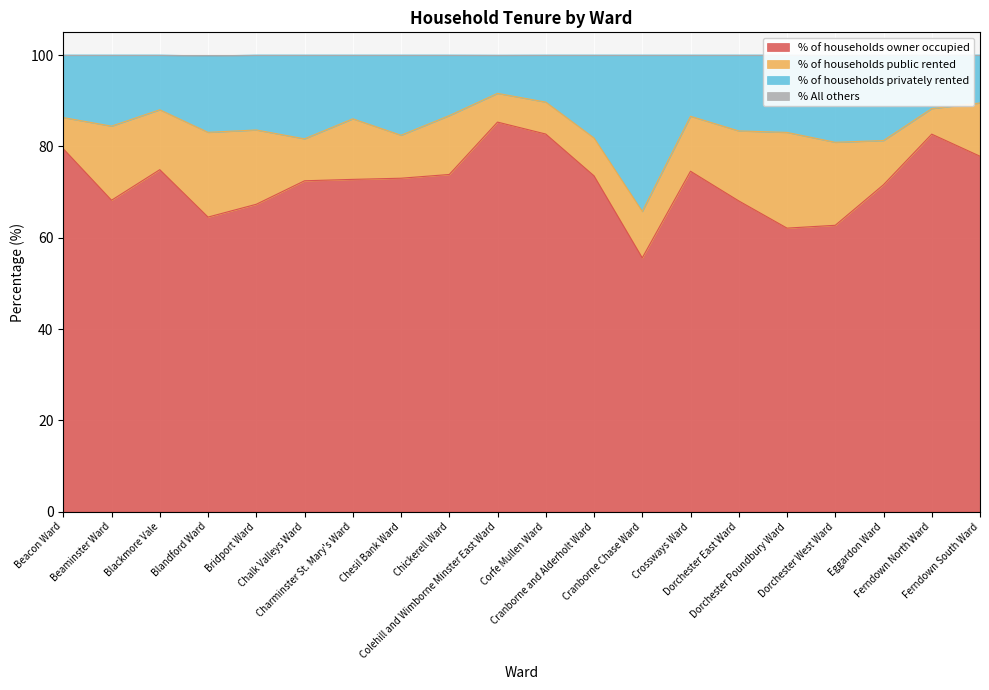

At which category does the chart reach its peak across all series?

Beacon Ward